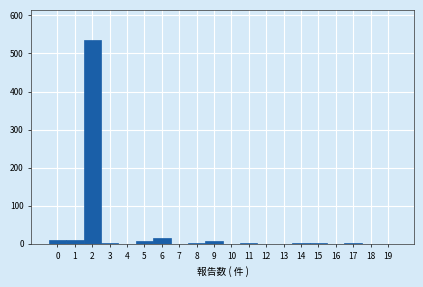

Over which range of the x-axis is the bar tallest?

1.5 to 2.5